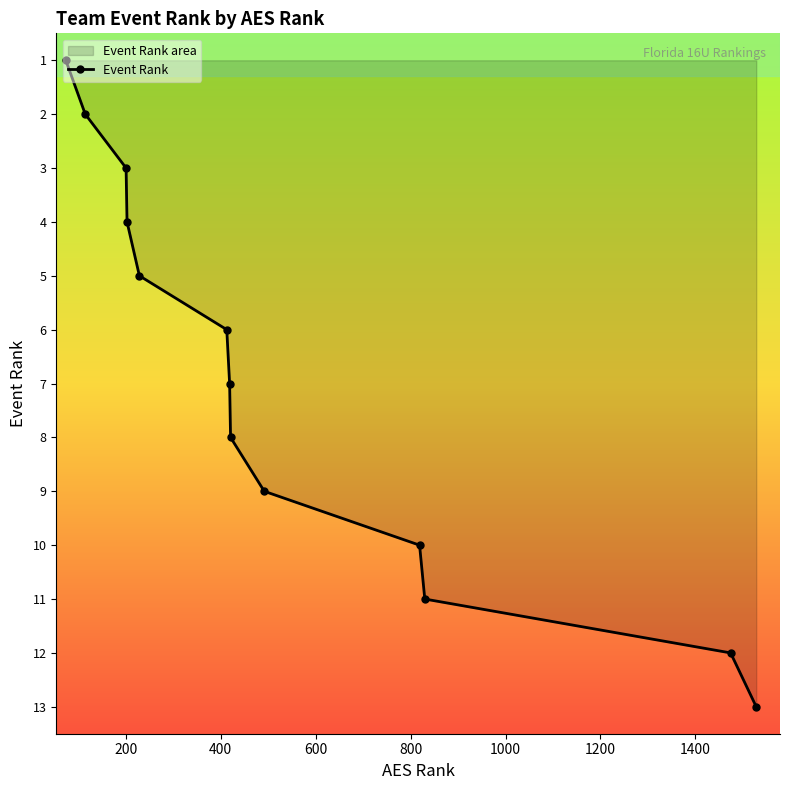

What is the maximum value shown in the chart?

13